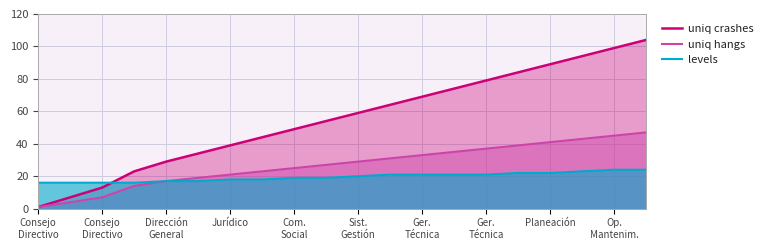

Reading left to right, transcribe all the data shown in this chart.

uniq crashes: 1	7	13	23	29	34	39	44	49	54	59	64	69	74	79	84	89	94	99	104
uniq hangs: 1	4	7	14	17	19	21	23	25	27	29	31	33	35	37	39	41	43	45	47
levels: 16	16	16	16	17	17	18	18	19	19	20	21	21	21	21	22	22	23	24	24